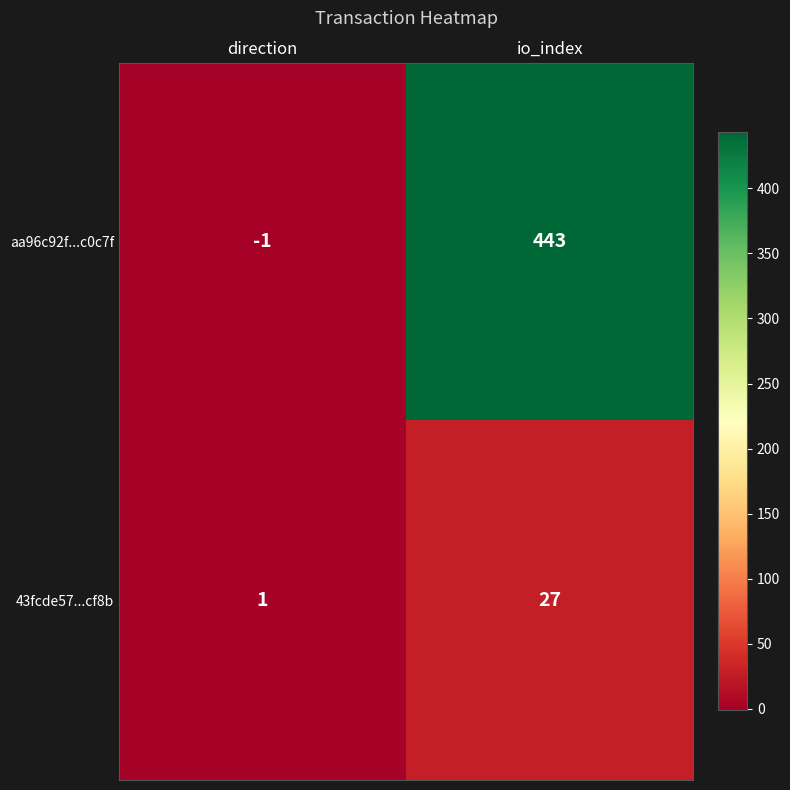

The aa96c92f...c0c7f series shows 246 at io_index. True or false?

False